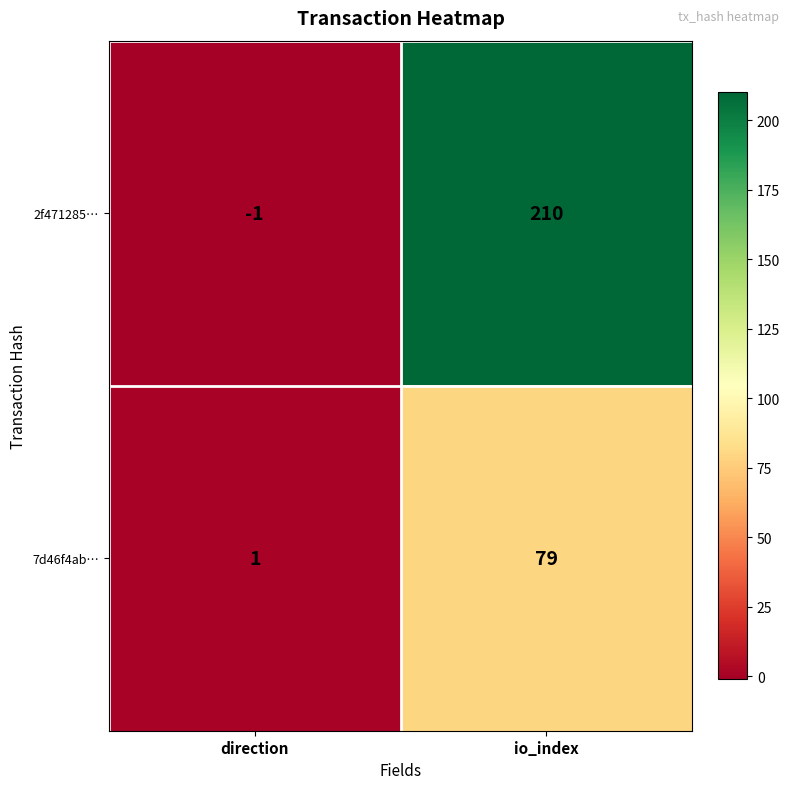

Which series has the largest range (max minus min)?

2f471285…